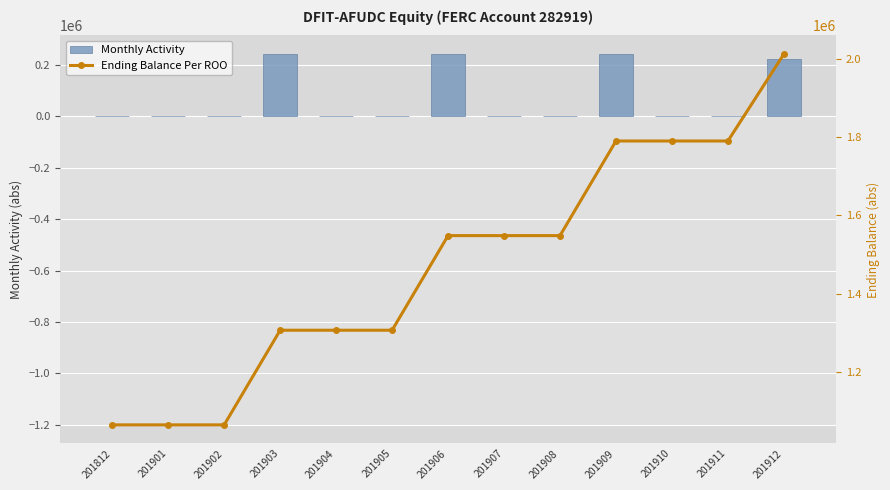

Which series has the widest spread of values?

Ending Balance Per ROO